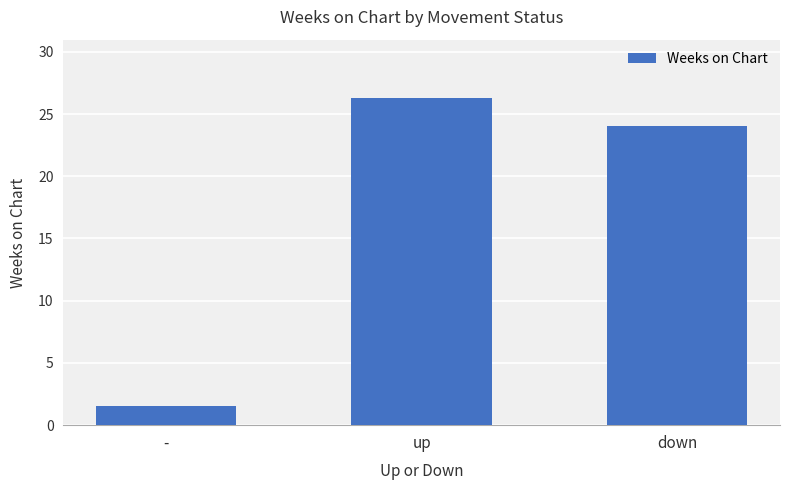

What is the smallest value displayed?

1.5